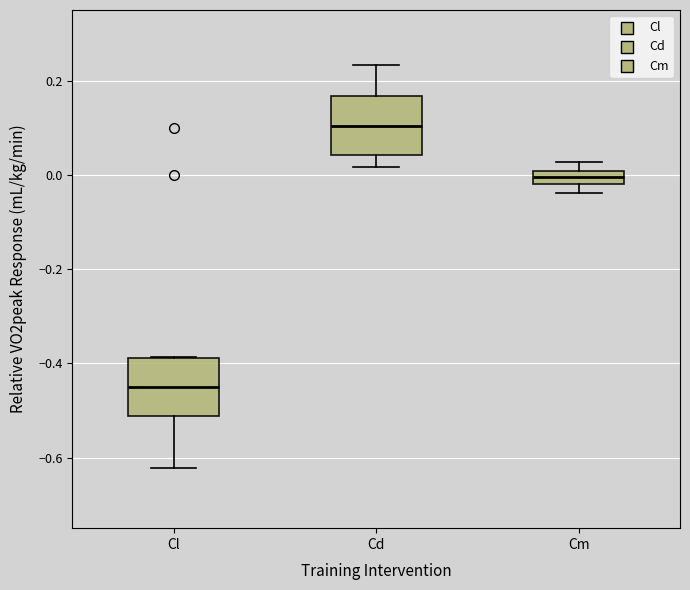

Which box has the lowest median line?

Cl